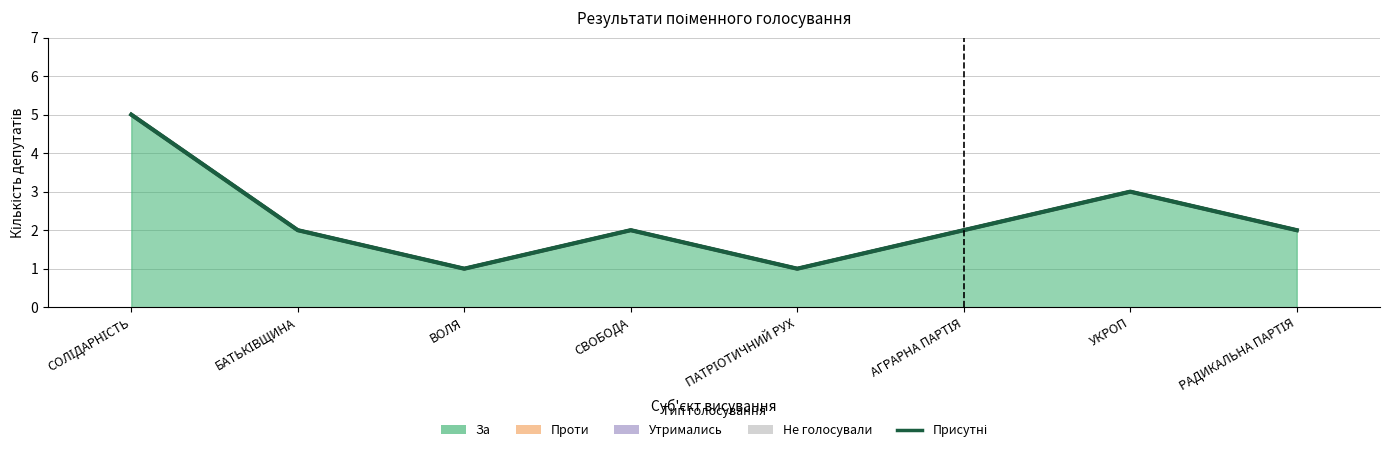

At which category does the data reach its first local valley?

ВОЛЯ